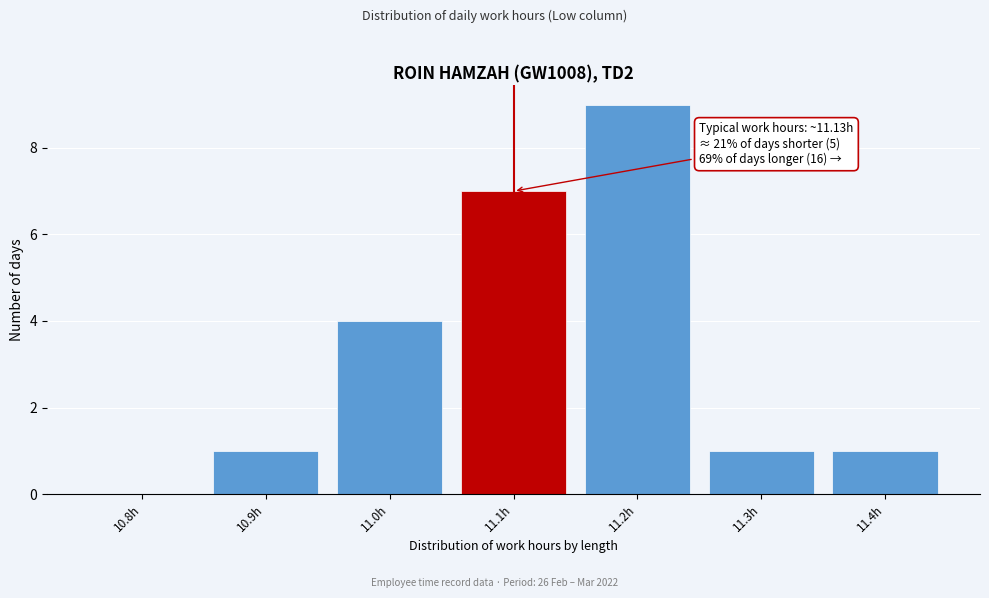

Reading right to left, extract all data points from this chart.

11.4h=1	11.3h=1	11.2h=9	11.1h=7	11.0h=4	10.9h=1	10.8h=0